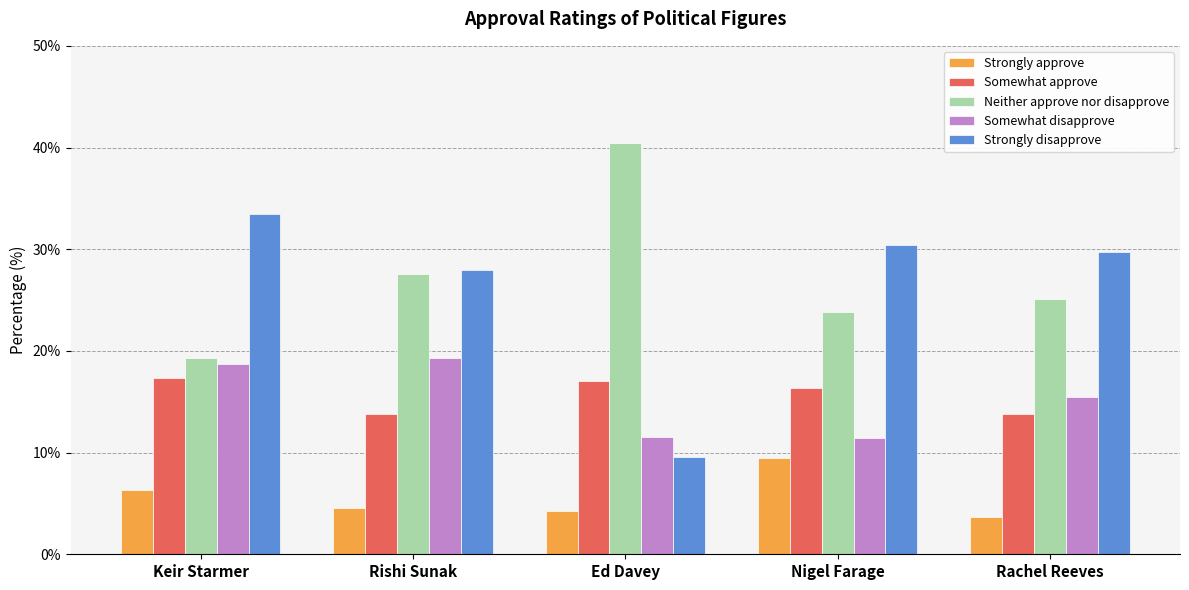

What is the difference between the highest and lowest values at Nigel Farage?

21.0